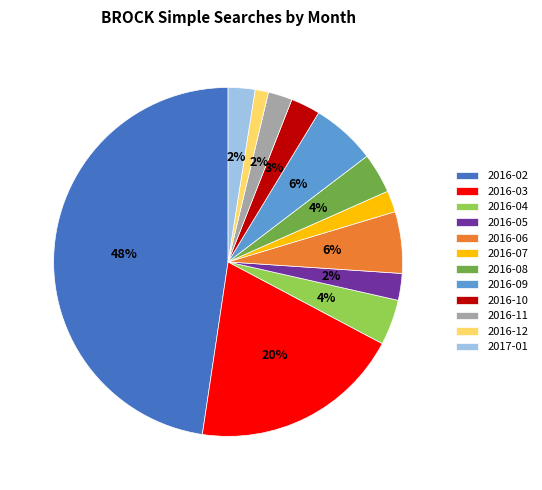

Is there any slice that represents more than half of the pie?

No